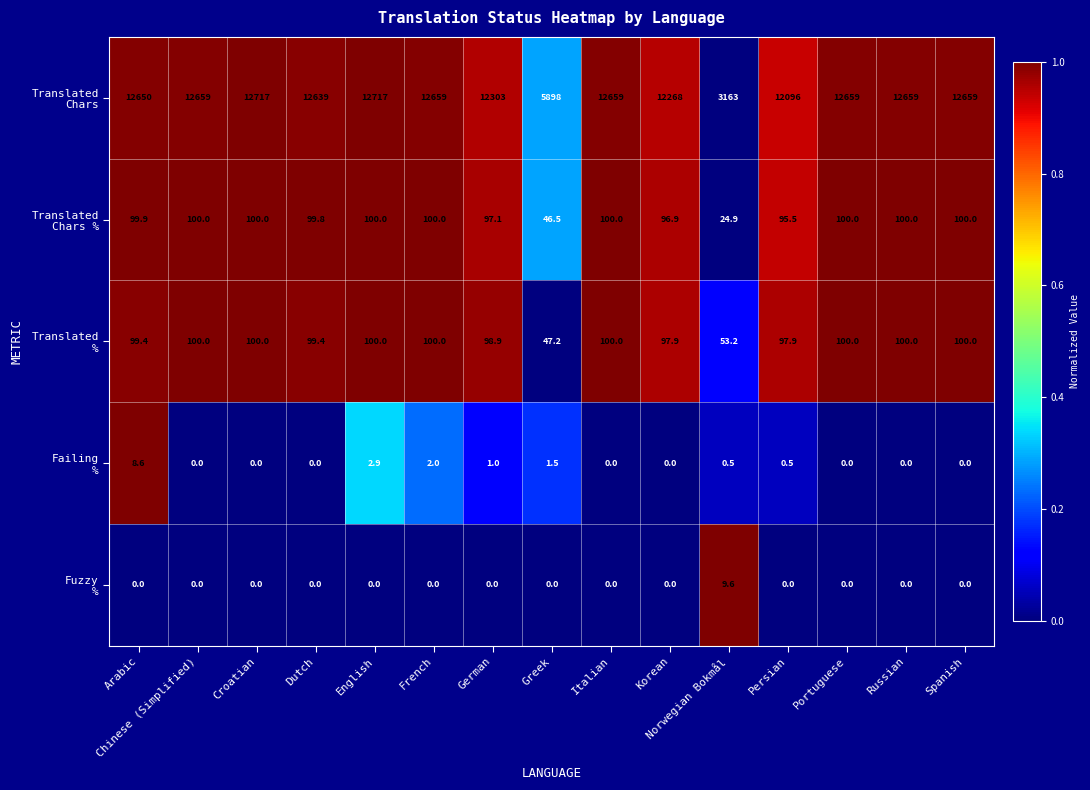

At how many categories does at least one series exceed 0?

15